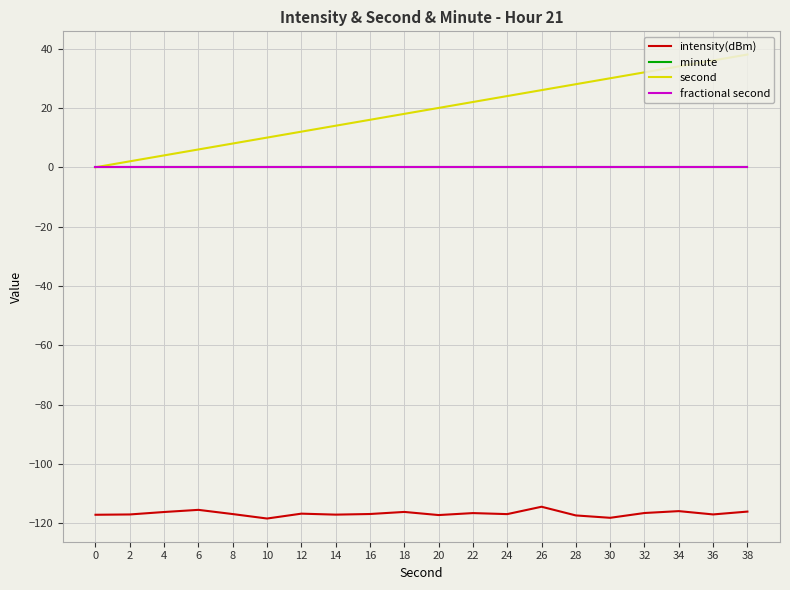

At how many categories does at least one series exceed 29?

5